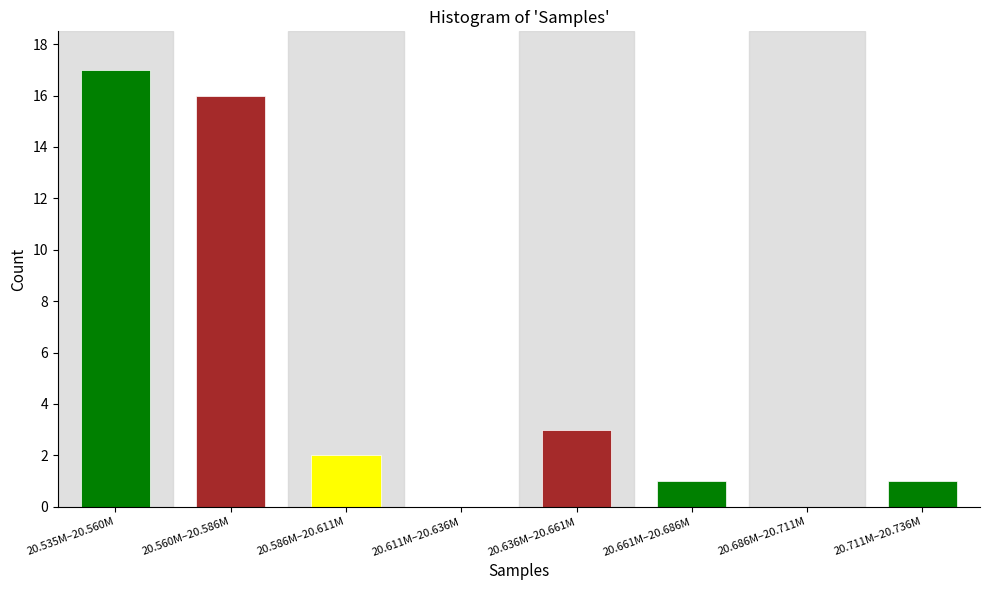

Reading left to right, transcribe all the data shown in this chart.

20.535M–20.560M=17	20.560M–20.586M=16	20.586M–20.611M=2	20.611M–20.636M=0	20.636M–20.661M=3	20.661M–20.686M=1	20.686M–20.711M=0	20.711M–20.736M=1